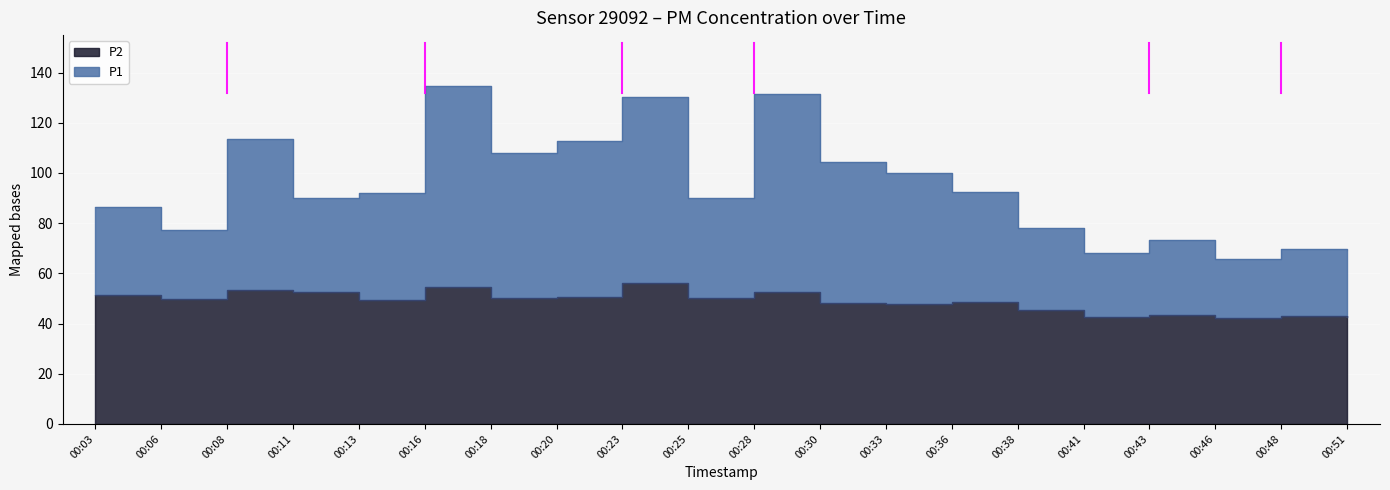

What is the difference between the P2 values at 00:08 and 00:46?

10.9